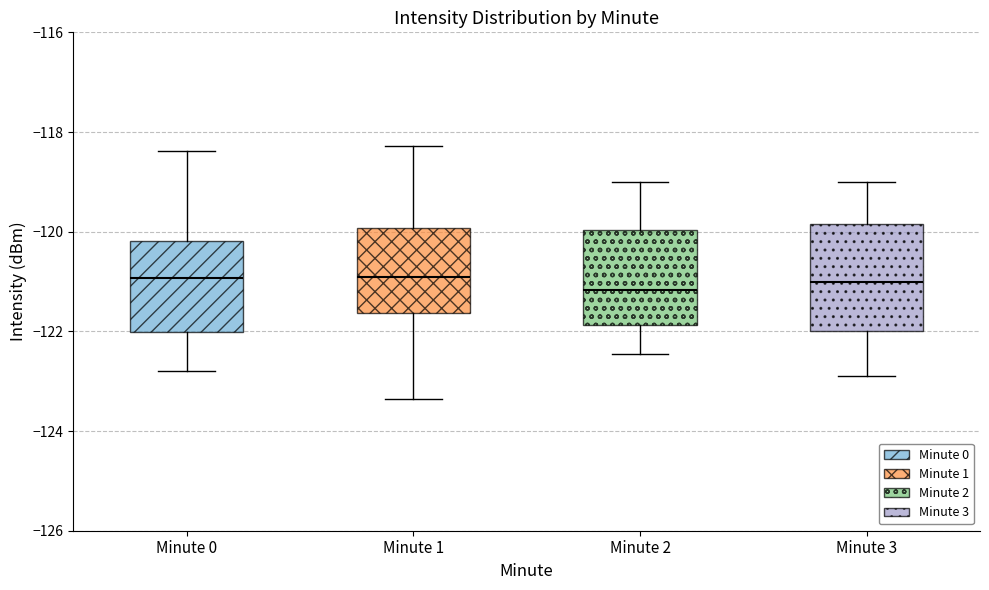

Reading left to right, transcribe this box plot: for each box, give where its median line is, the range the box spans, and where its two whiskers end, as read against the y-axis. The values are not printed on the chart, so give them approximately, as read against the axis.

Minute 0: median -121.0, box -122.0 to -120.2, whiskers -122.8 to -118.4
Minute 1: median -121.0, box -121.6 to -120.0, whiskers -123.4 to -118.2
Minute 2: median -121.2, box -121.8 to -120.0, whiskers -122.4 to -119.0
Minute 3: median -121.0, box -122.0 to -119.8, whiskers -123.0 to -119.0